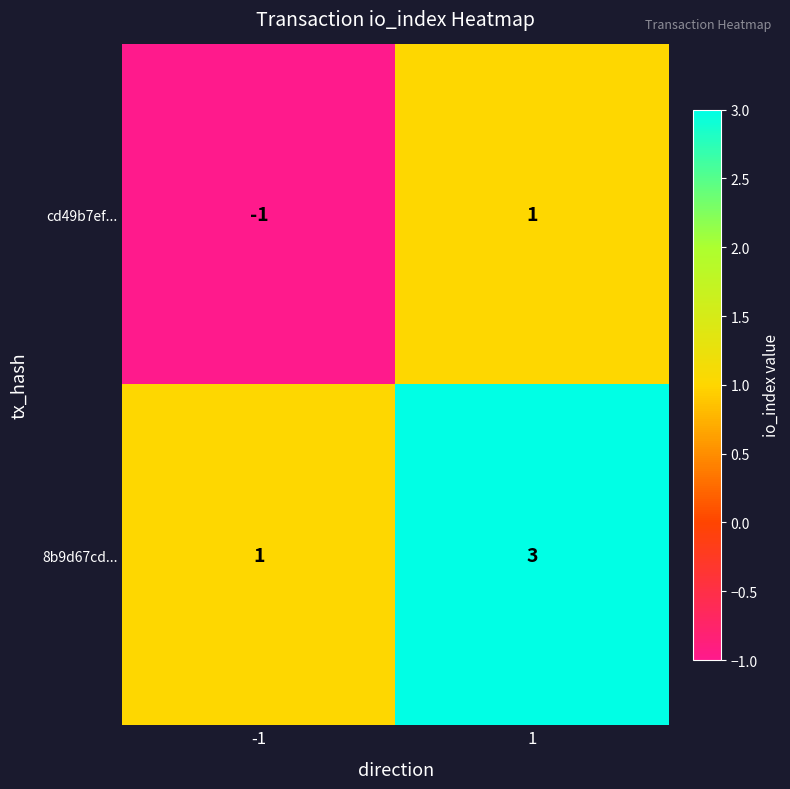

How many data points does each series have?

2